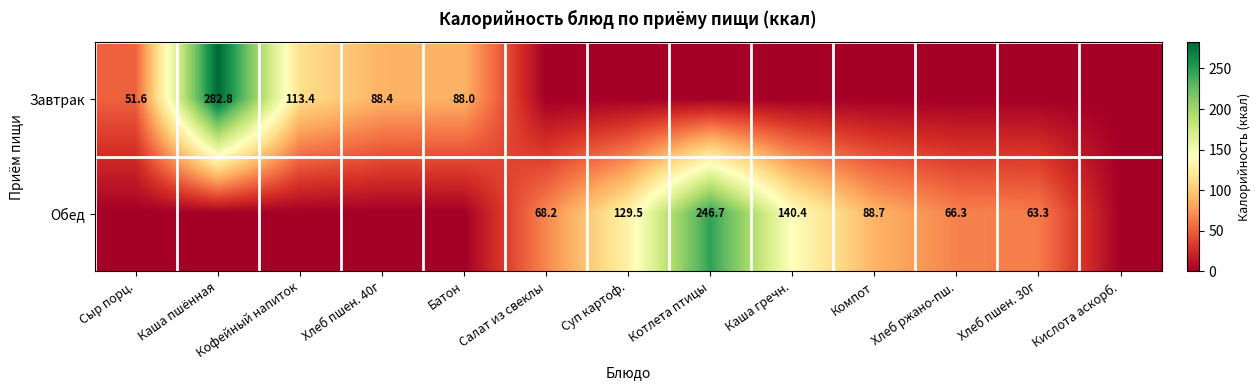

Is the value of Обед at Компот greater than the value of Завтрак at Сыр порц.?

Yes